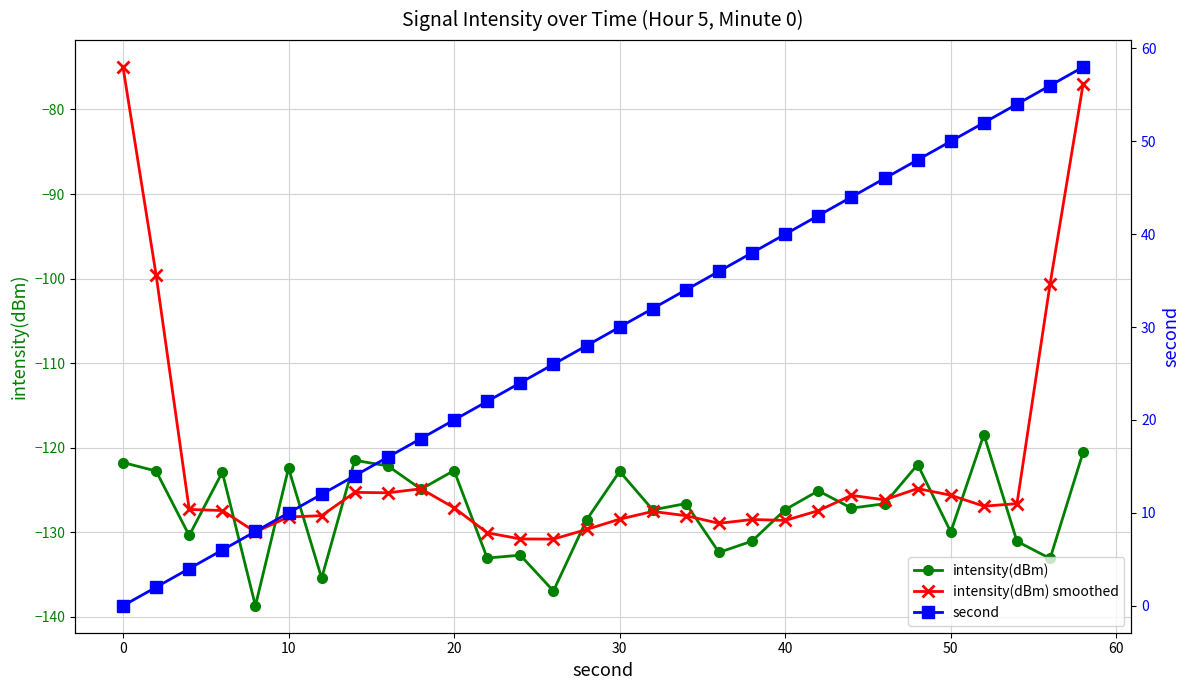

True or false: intensity(dBm) smoothed has more than 0 points higher than both neighbors.

True